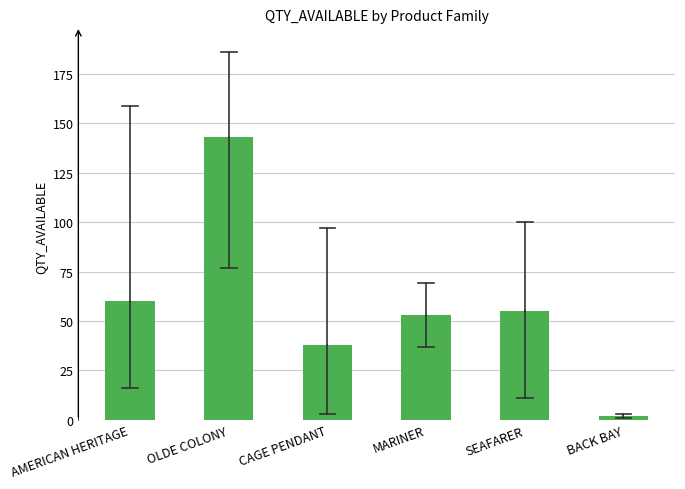

What is the maximum value shown in the chart?

143.0